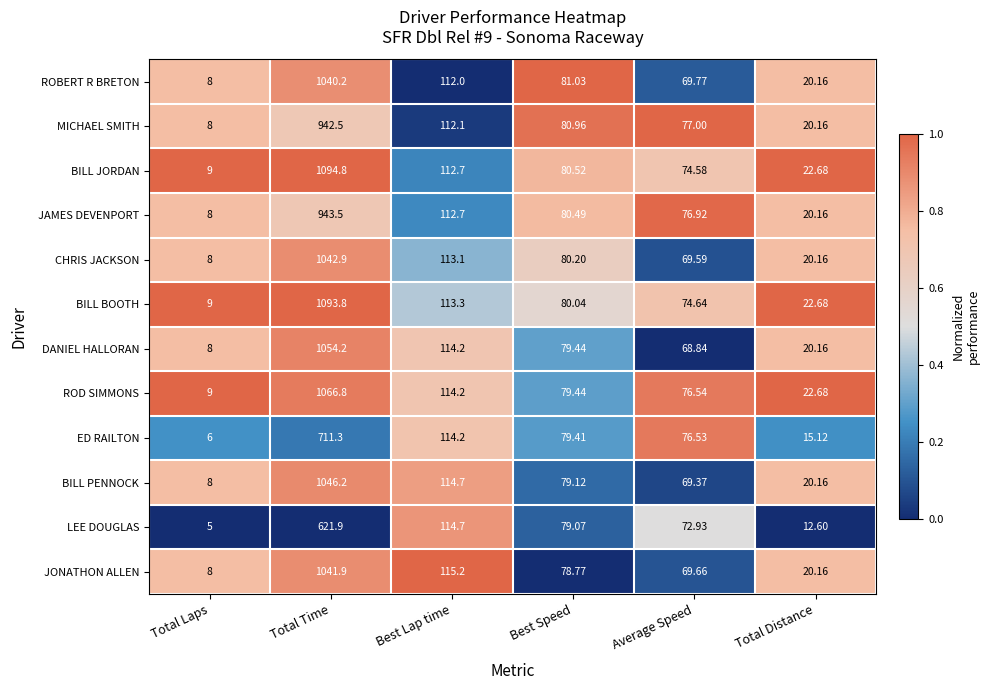

At which label is JAMES DEVENPORT closest to 475?

Best Lap time